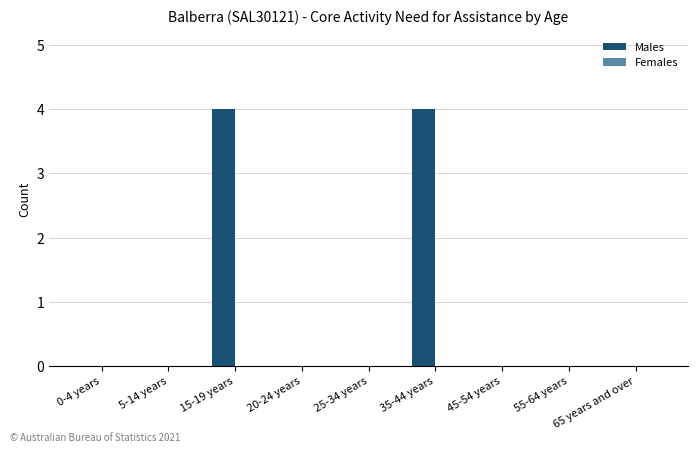

What is the sum of the values at 65 years and over and 15-19 years?

4